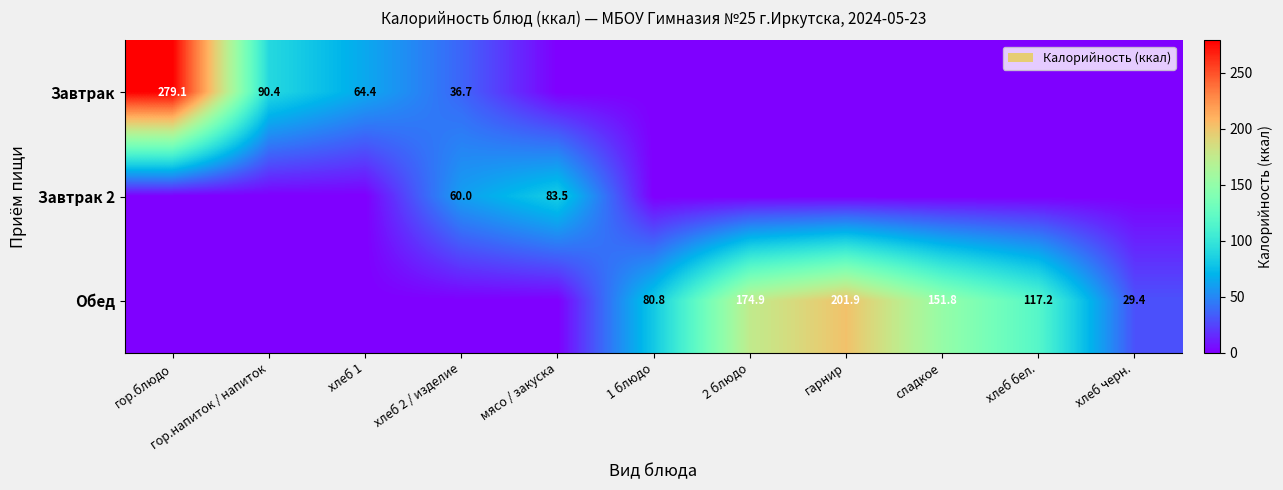

The Обед series shows 32.7 at сладкое. True or false?

False